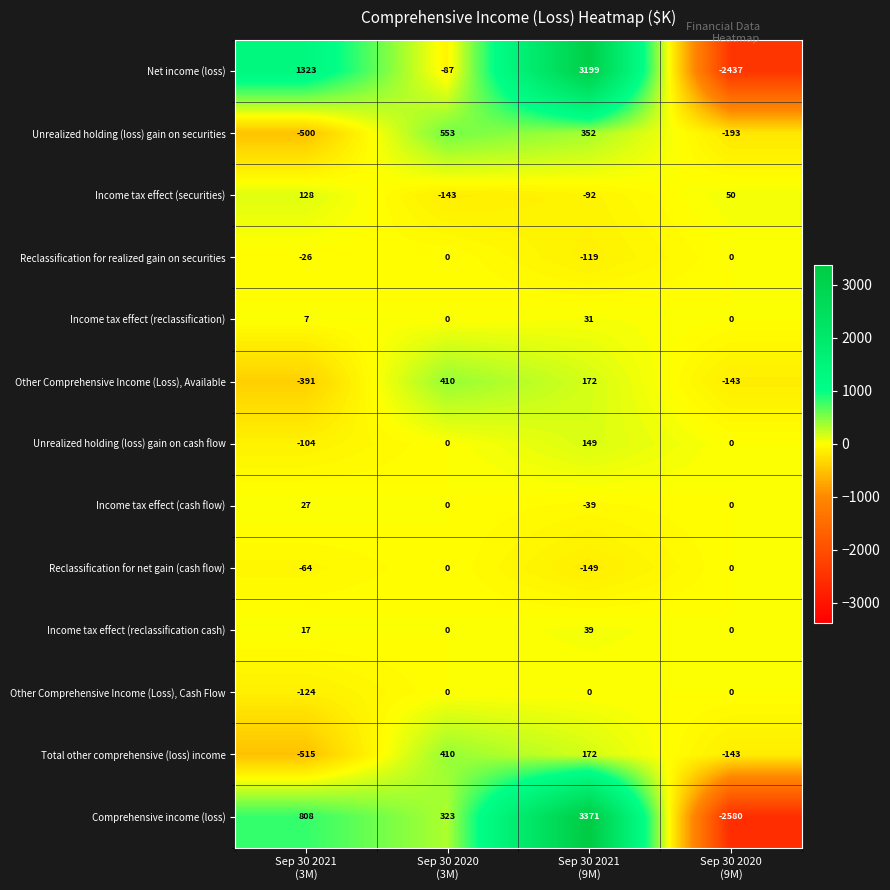

Which series has the widest spread of values?

Comprehensive income (loss)